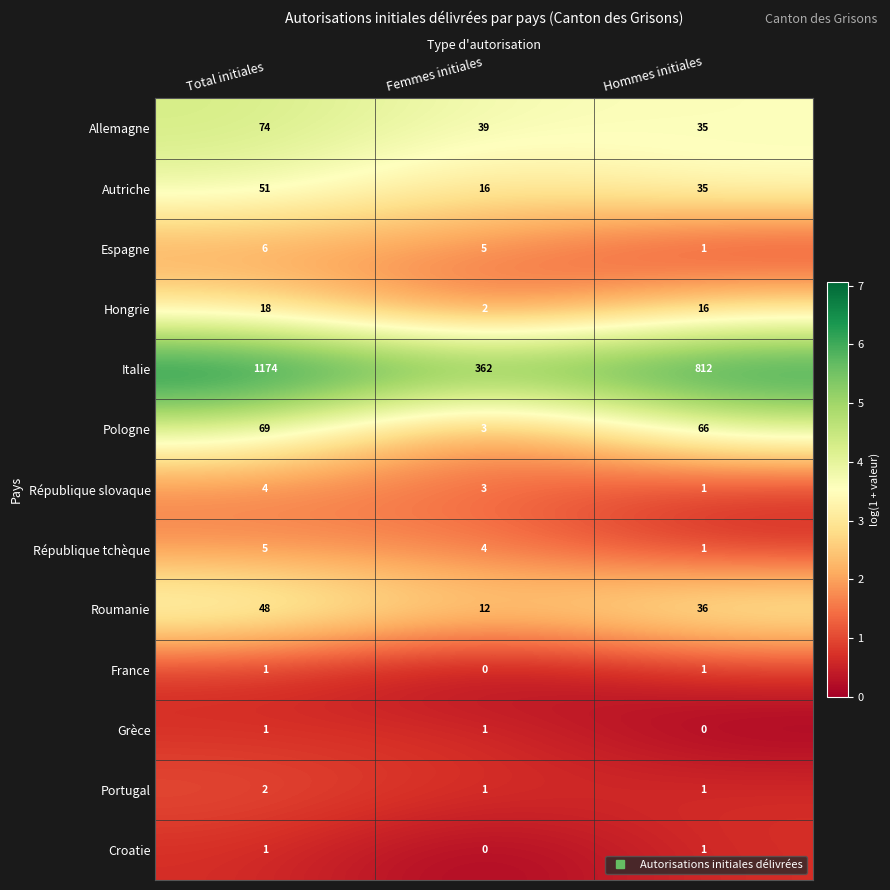

Which series has the largest range (max minus min)?

Italie